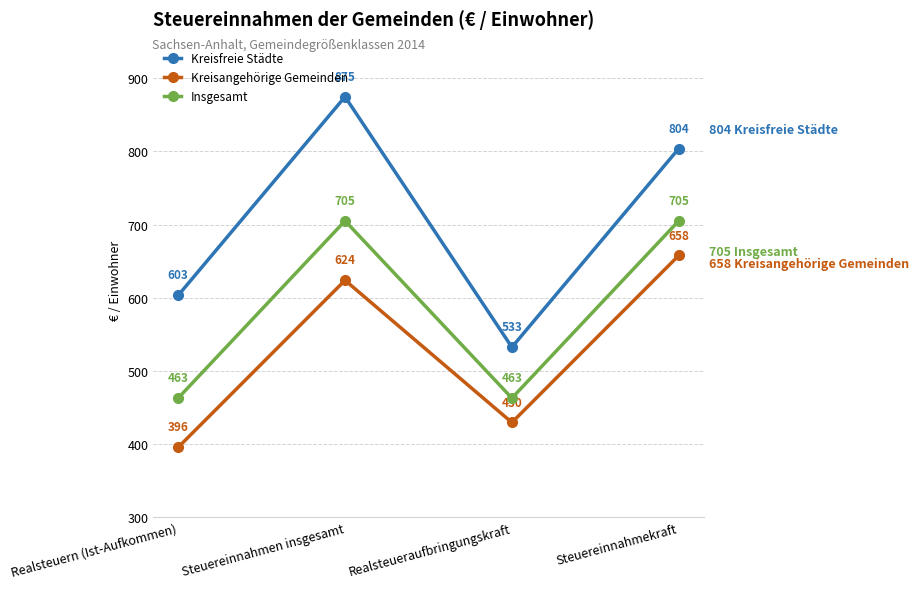

What is the average value of the Insgesamt series?

584.1